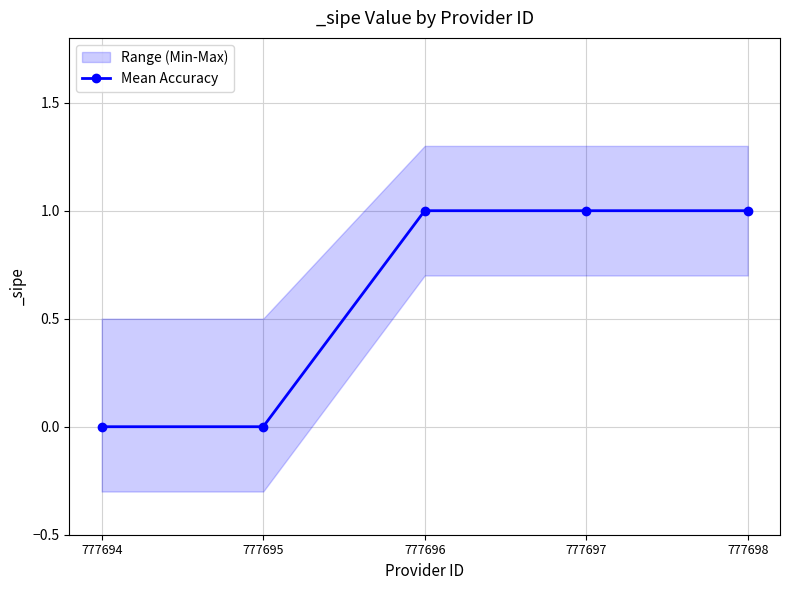

What is the change in value from 777695 to 777698?

+1